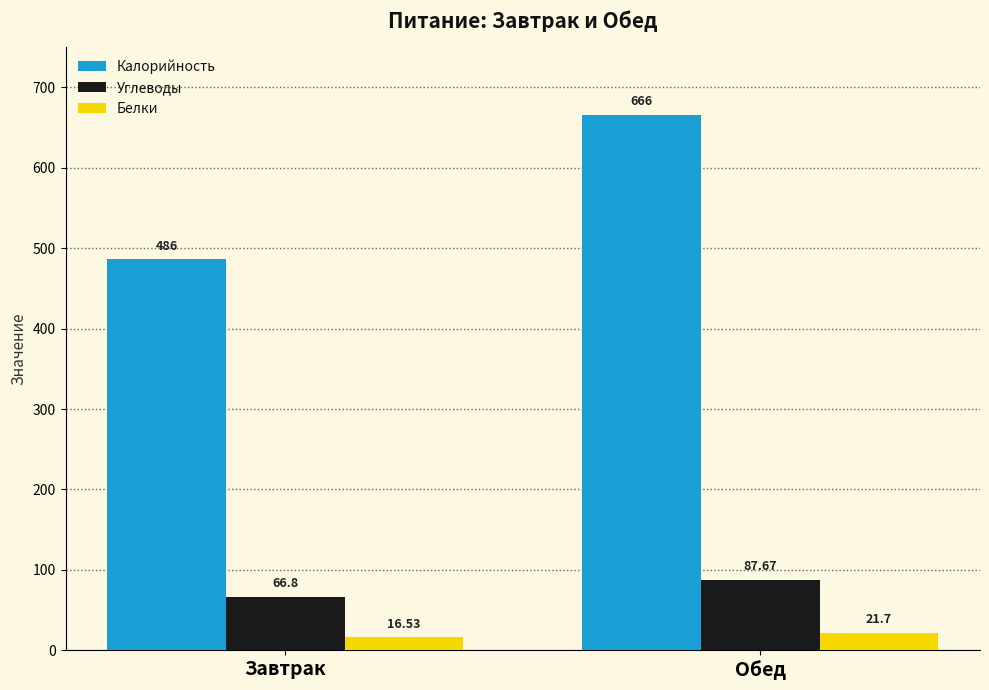

How many bars are there in each group?

3